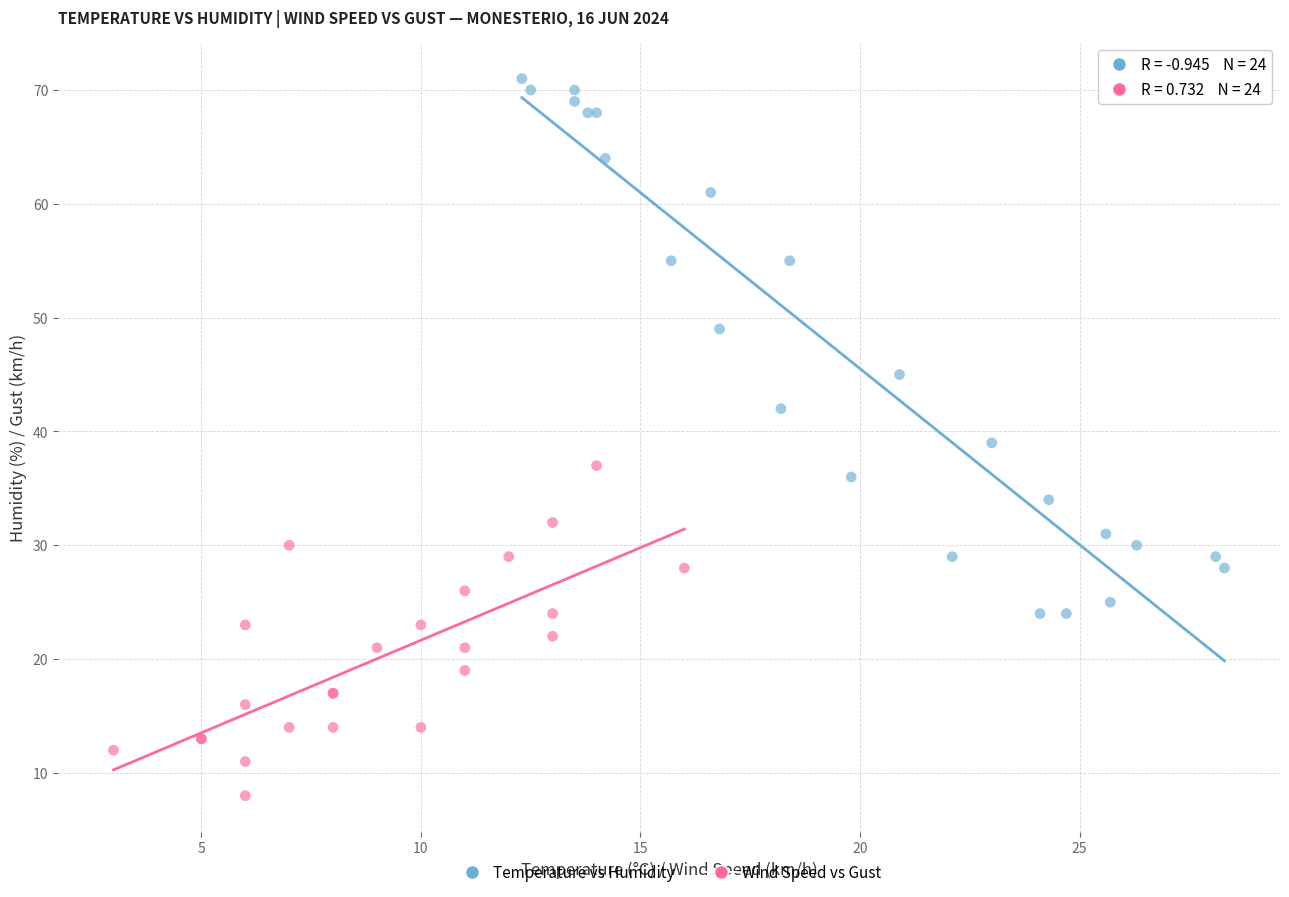

Which series contains the lowest Y value?

Wind Speed vs Gust